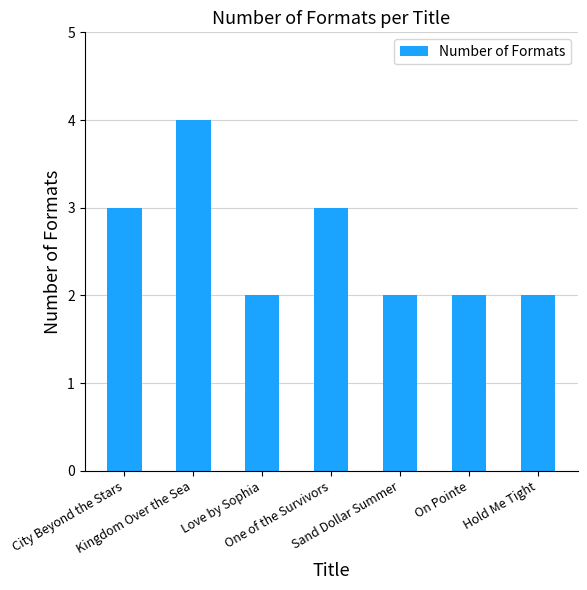

The value at One of the Survivors is 3. True or false?

True